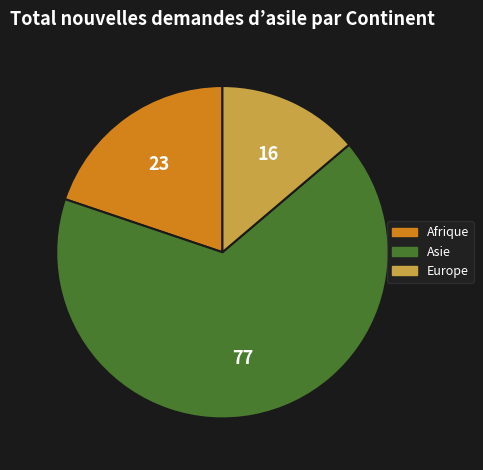

How many slices are in this pie chart?

3